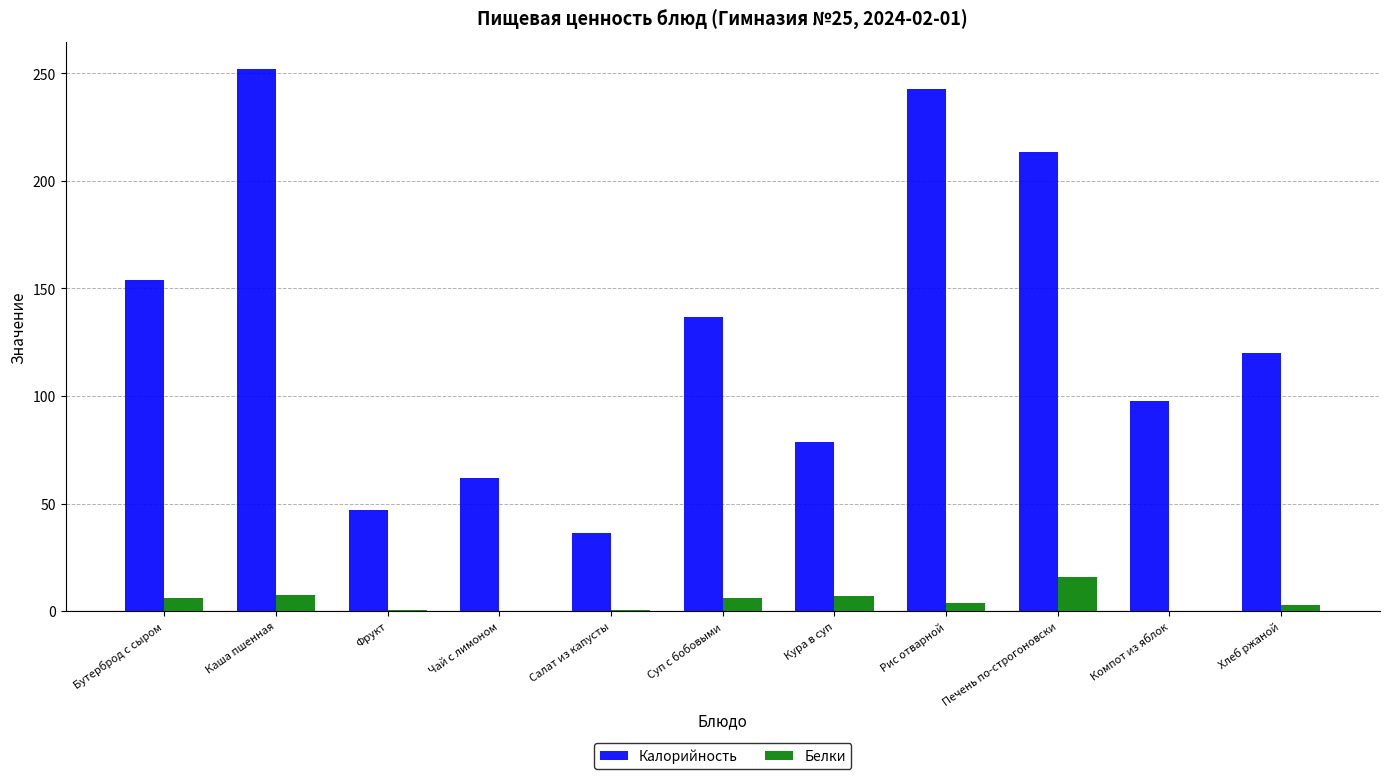

At which category does the chart reach its peak across all series?

Каша пшенная